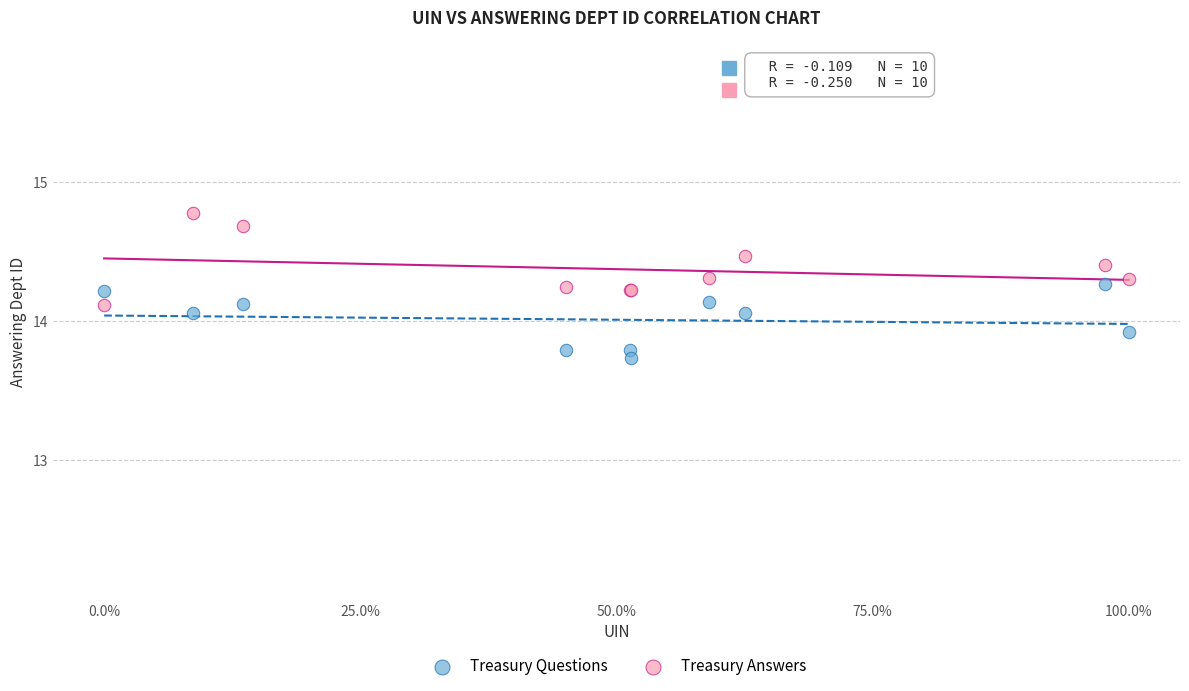

Which series contains the lowest Y value?

Treasury Questions